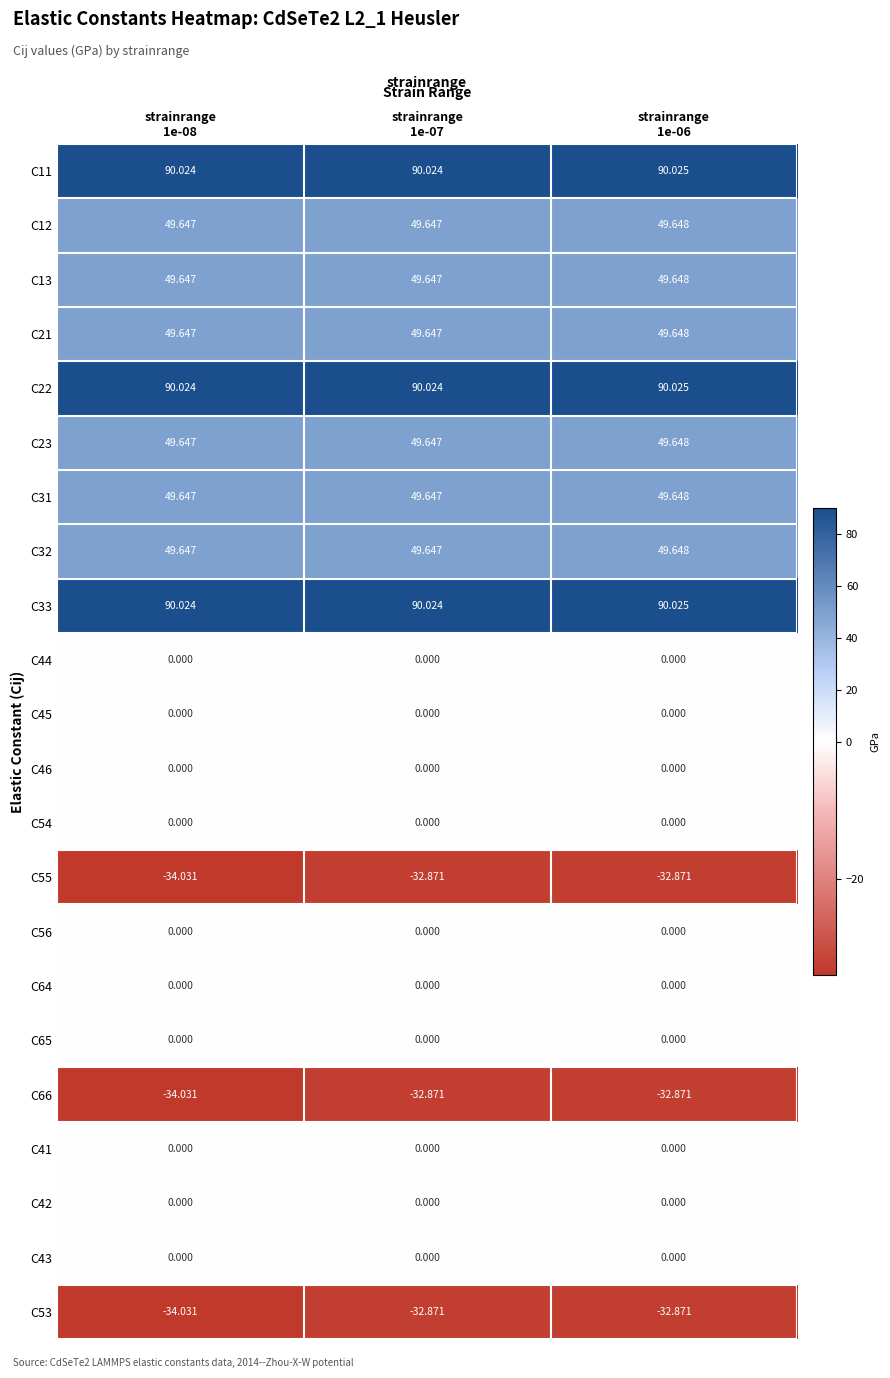

List the series in order of their peak value, lowest first.

C55, C66, C53, C44, C45, C46, C54, C56, C64, C65, C41, C42, C43, C12, C13, C21, C23, C31, C32, C11, C22, C33